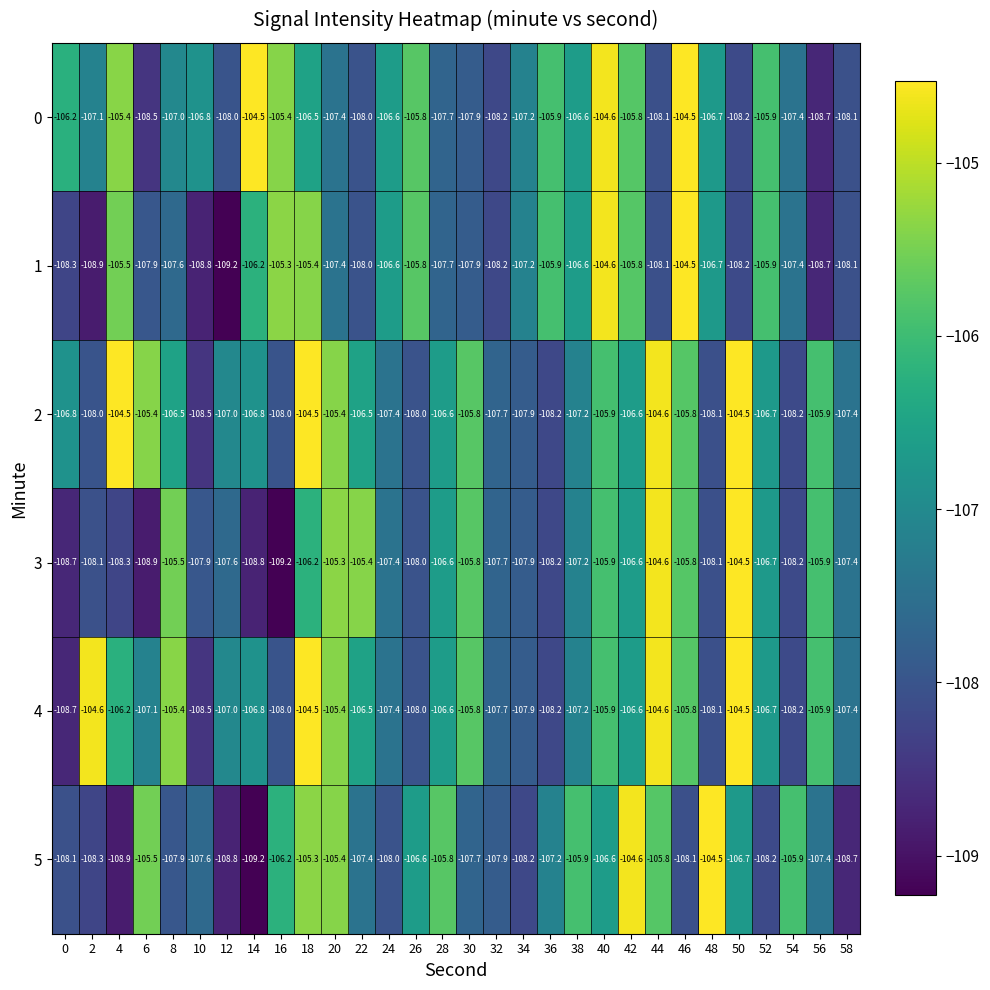

What is the difference between the highest and lowest values at 2?

4.3